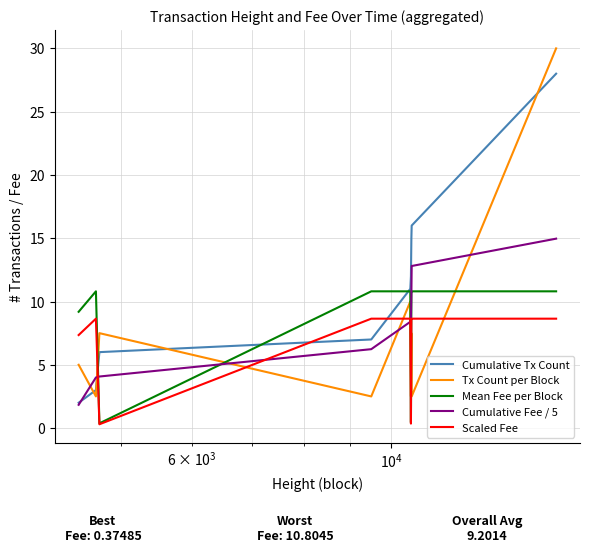

At how many categories does at least one series exceed 13?

3